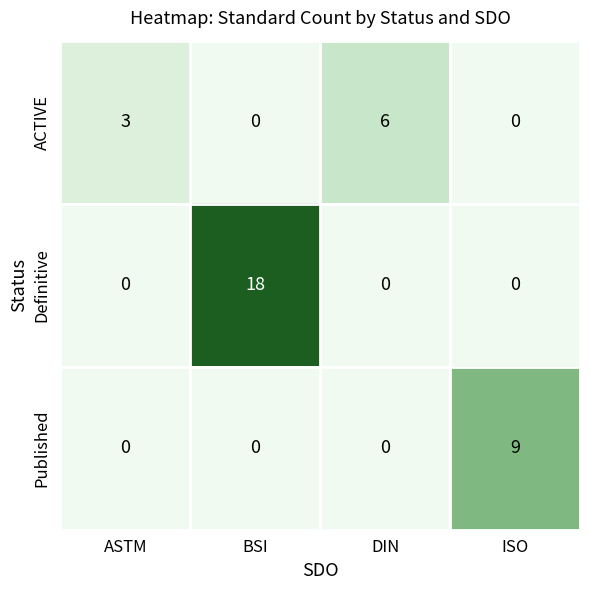

At which label is ACTIVE closest to 3?

ASTM